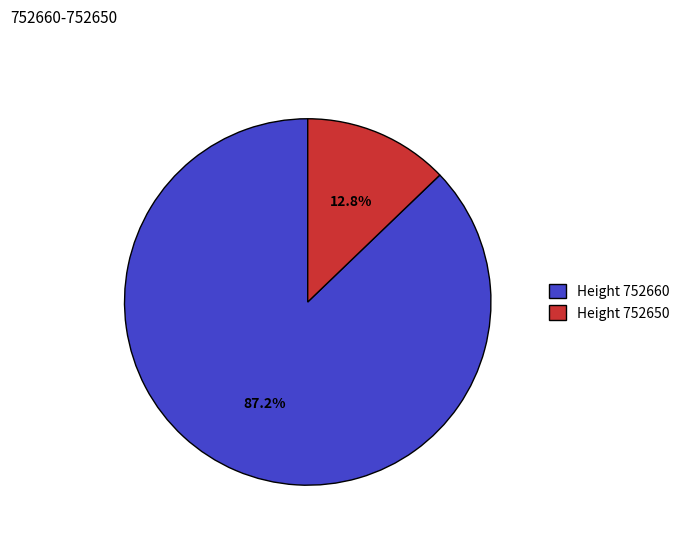

What is the smallest slice in the pie chart?

Height 752650